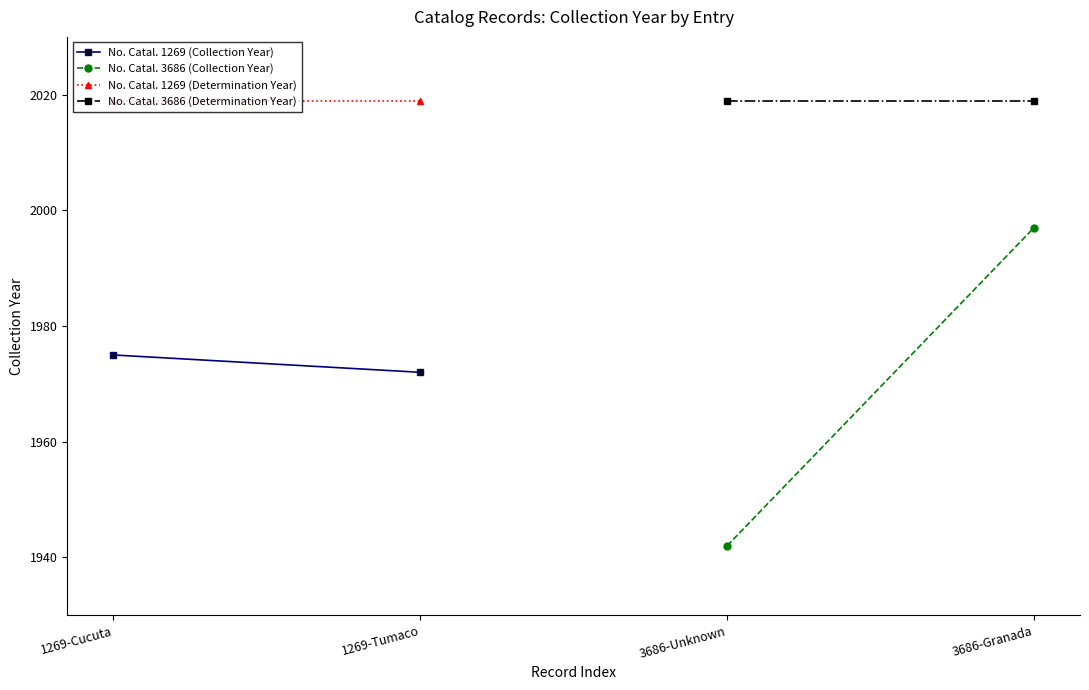

Is it true that No. Catal. 1269 (Determination Year) equals 2019 at 1269-Tumaco?

True